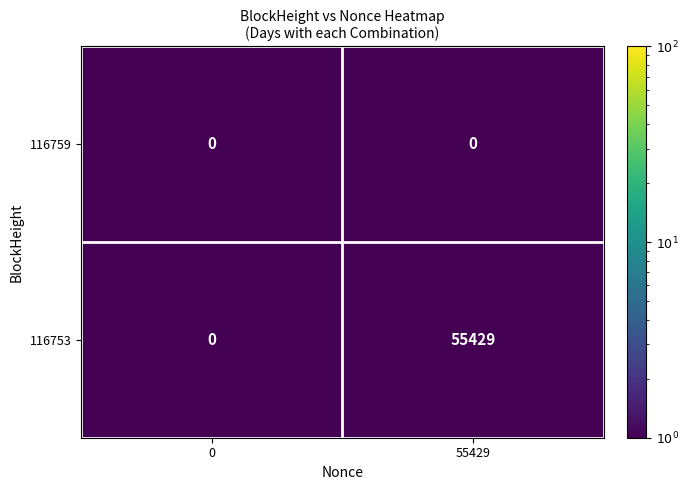

List the series in order of their peak value, lowest first.

116759, 116753